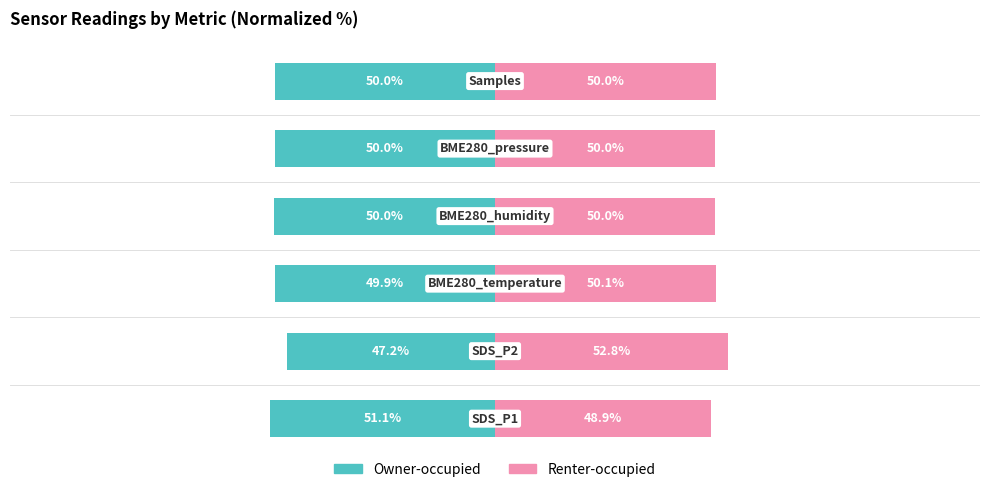

How many groups of bars are there?

6